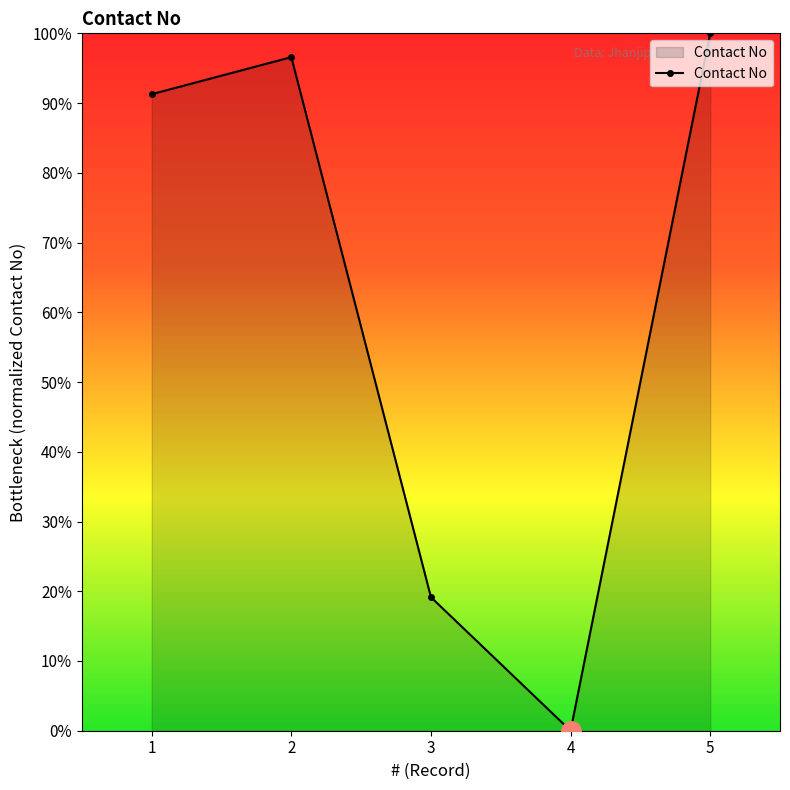

What value does the data have at 1?

91.3